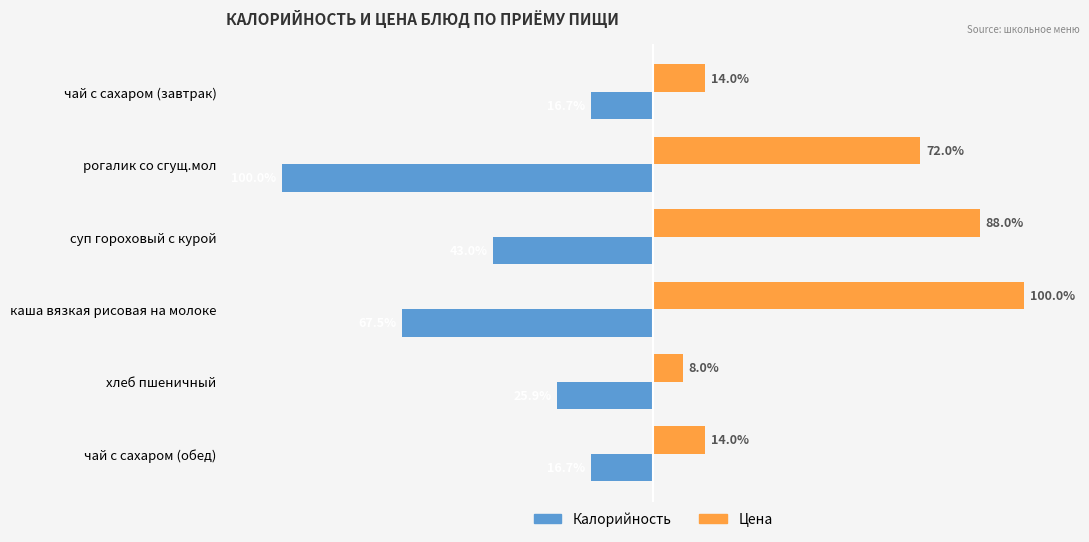

Which label corresponds to the smallest value in the chart?

рогалик со сгущ.мол